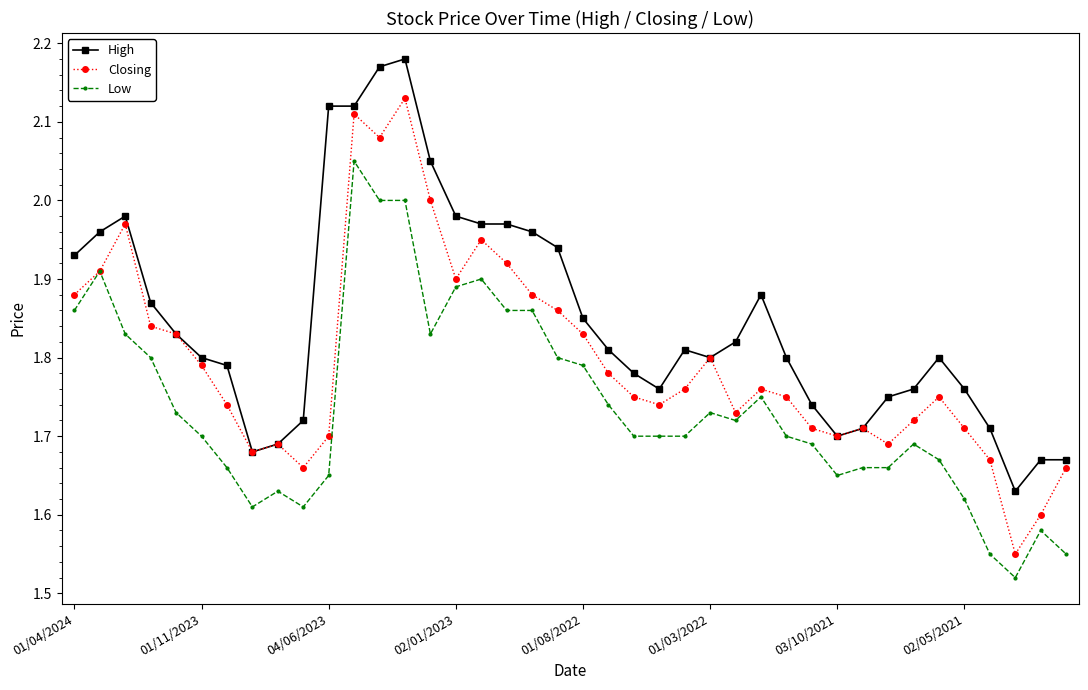

Which series has the largest total across all categories?

High